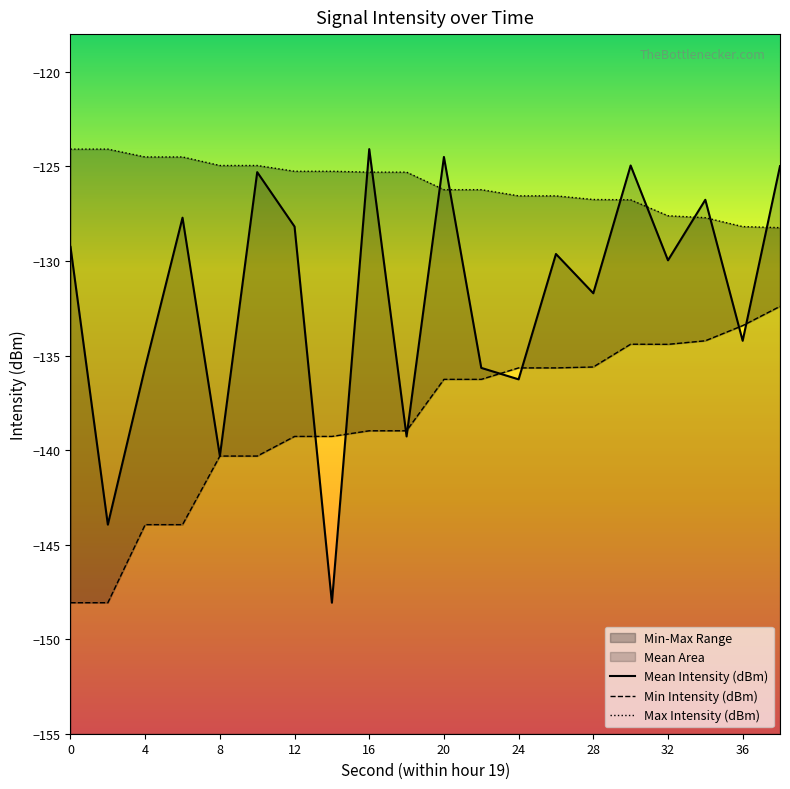

What is the value of the Mean Intensity (dBm) point at the 11th from the left?

-124.5